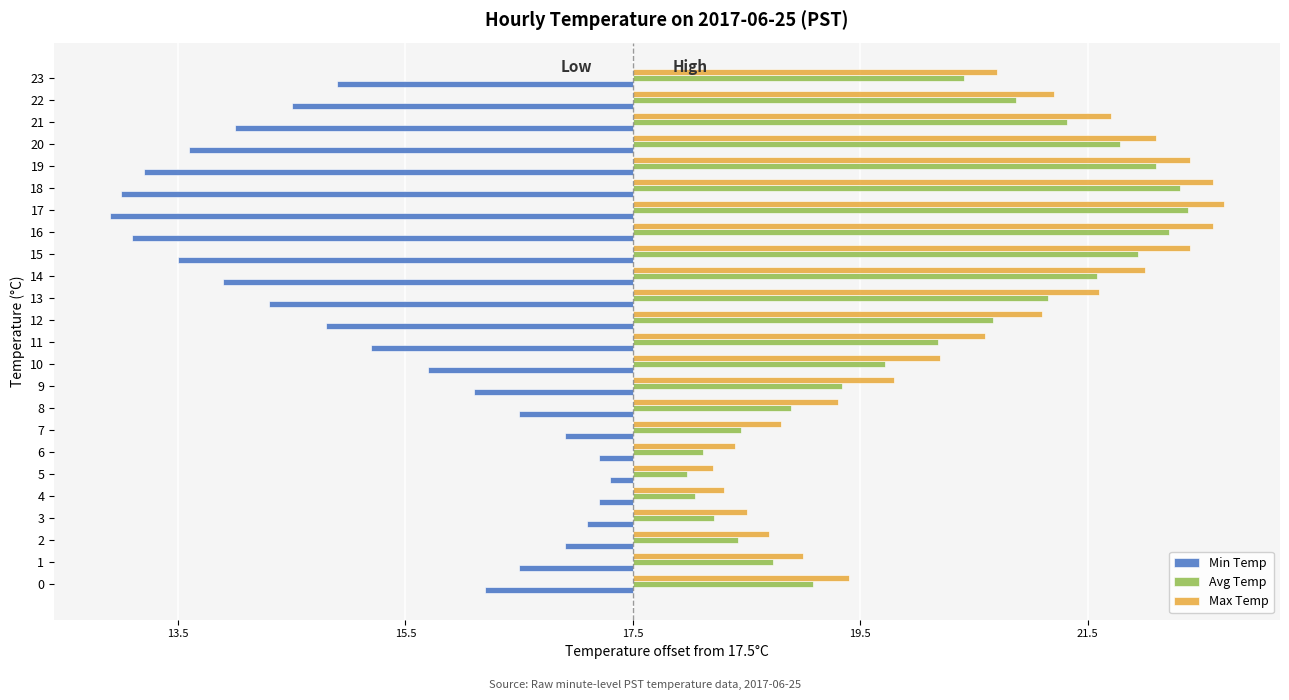

What is the smallest value displayed?

-4.6